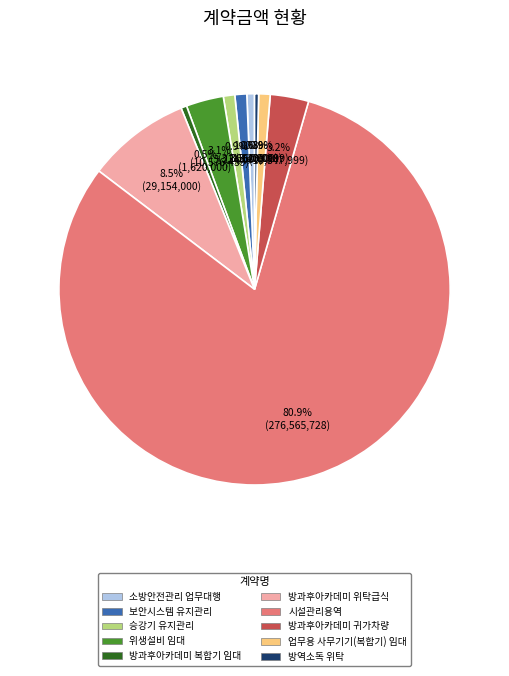

Which slice is the largest?

시설관리용역